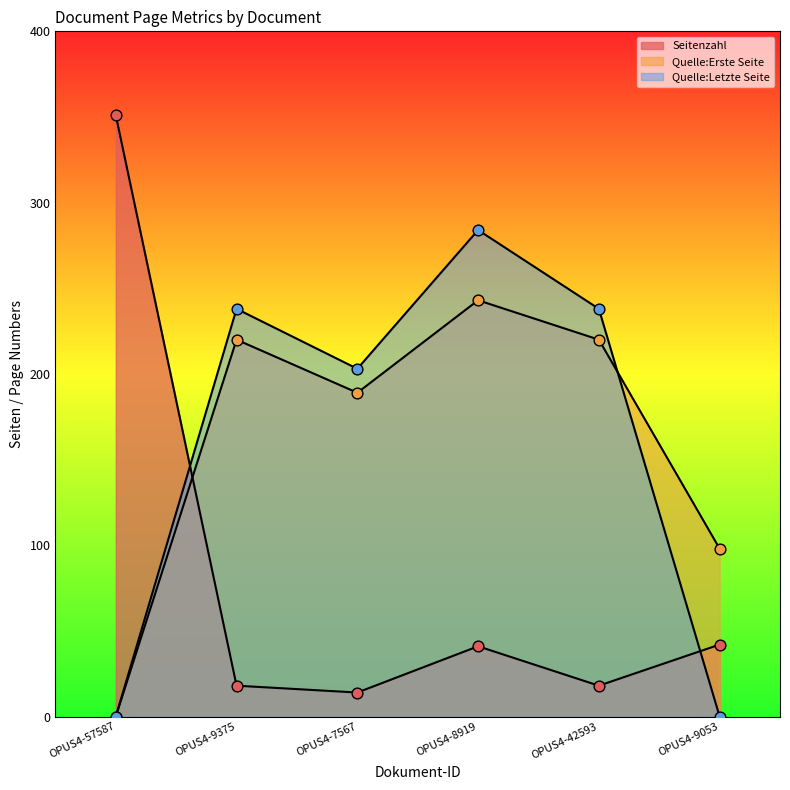

What is the total value across all series at OPUS4-9053?

140